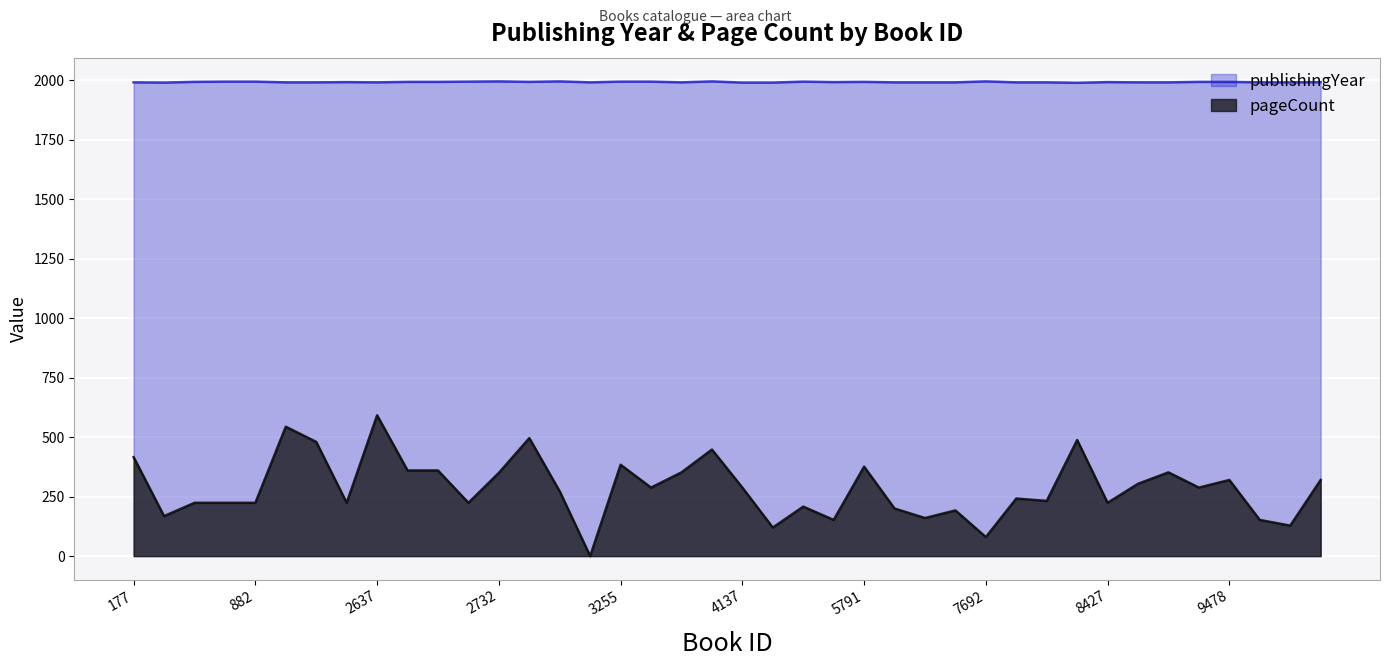

True or false: publishingYear has a value of 1993 at 1388.

True